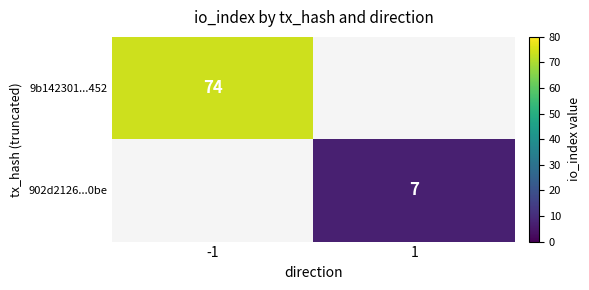

The value of 902d2126...0be at 1 is 4. True or false?

False